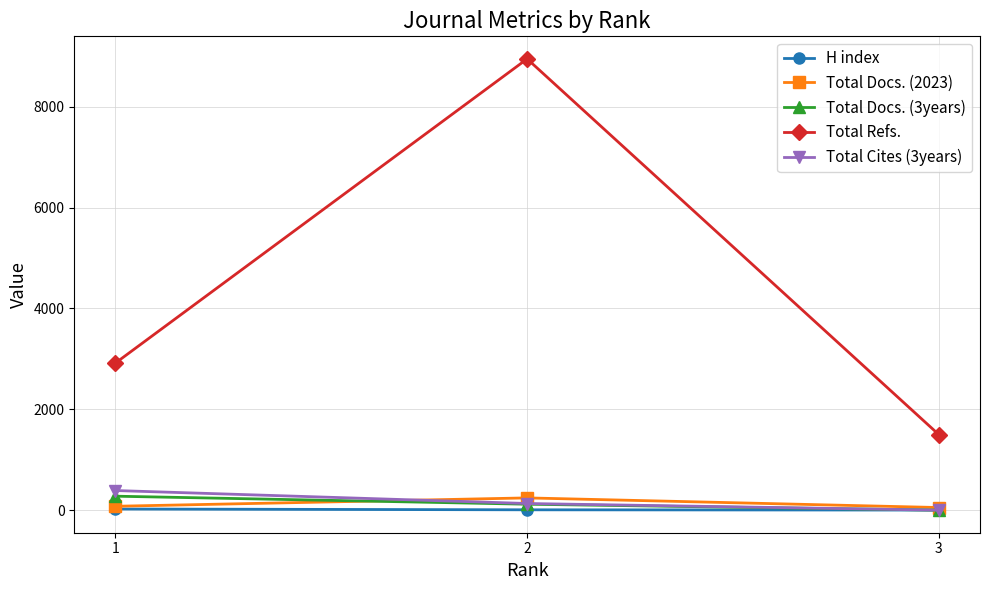

Which series has the widest spread of values?

Total Refs.